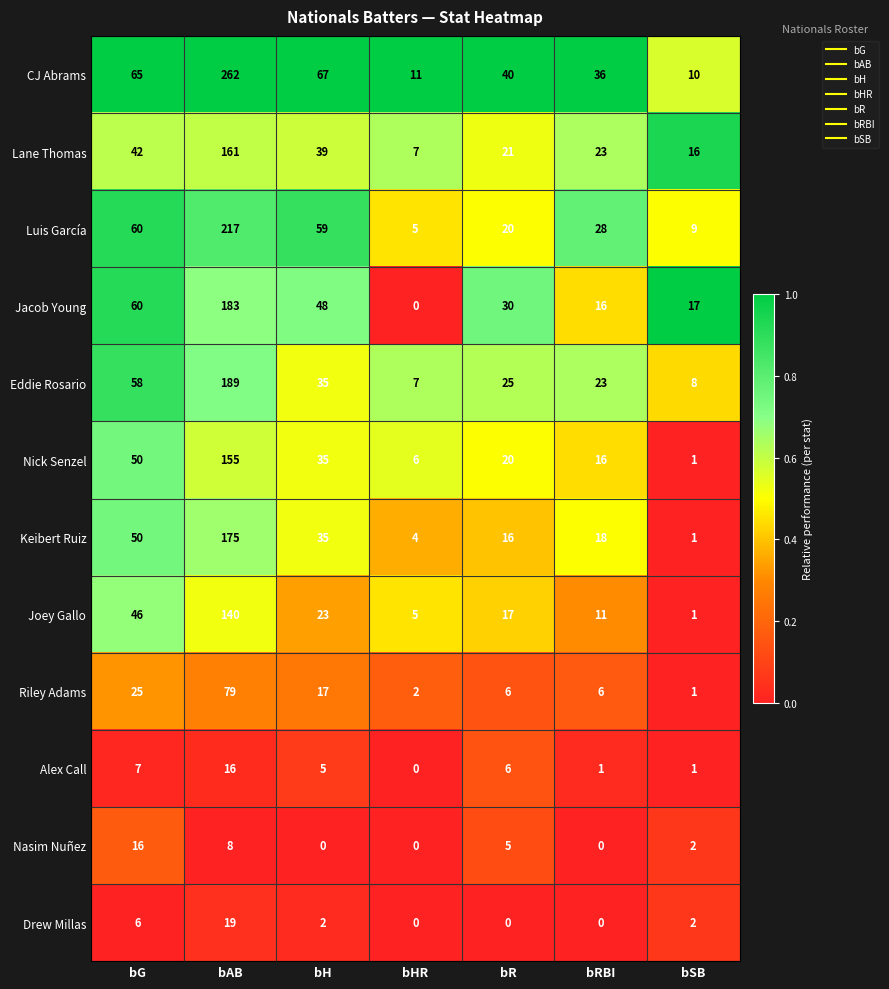

What is the maximum value for Nasim Nuñez?

16